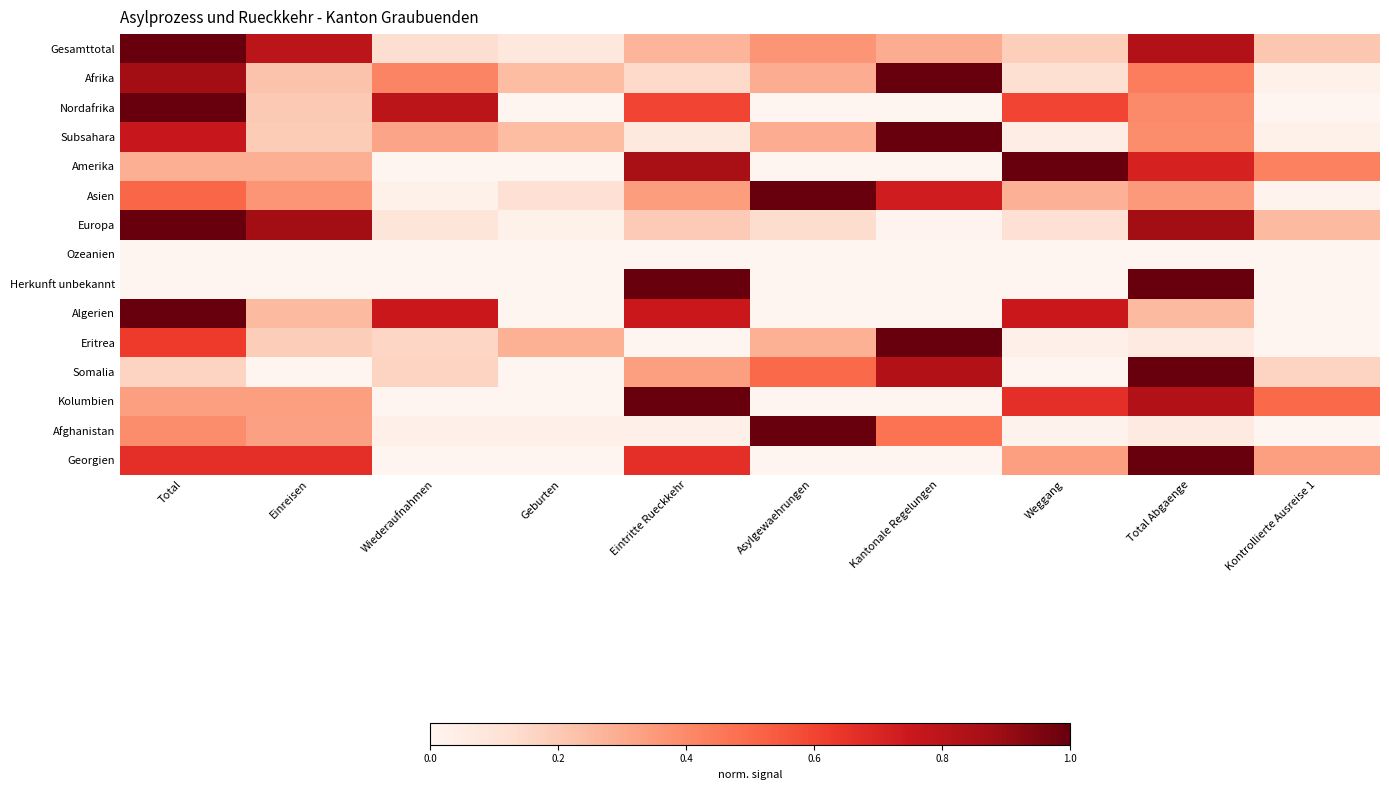

What is the difference between the highest and lowest values at Asylgewaehrungen?

1.0